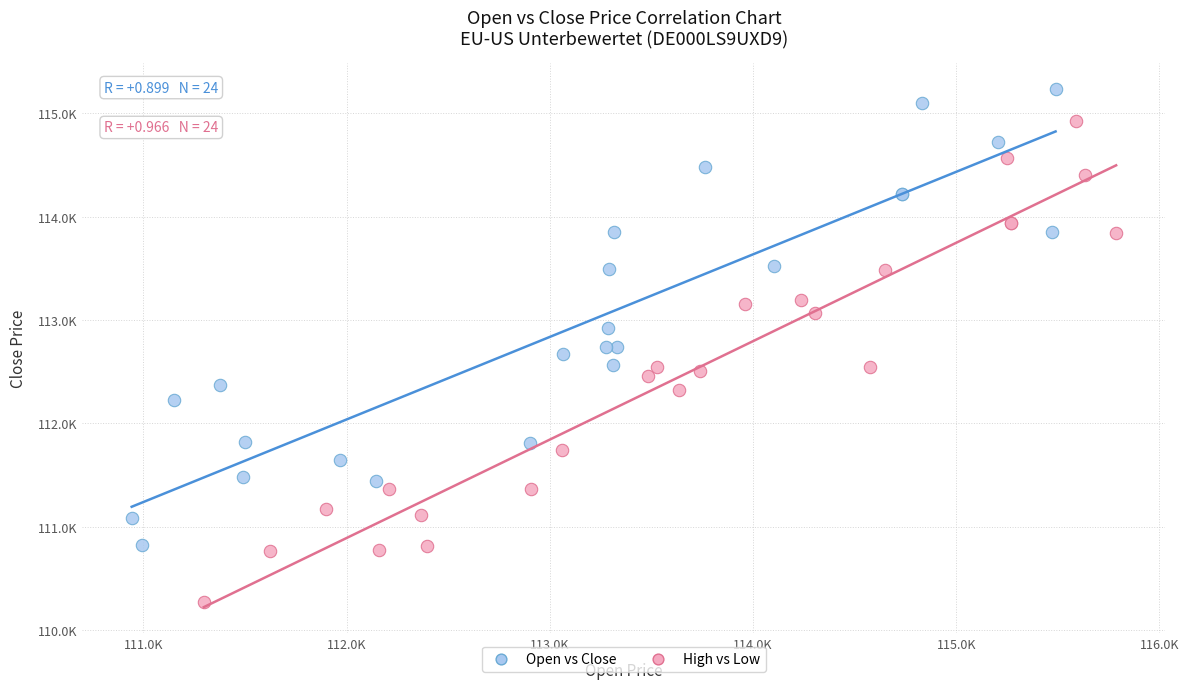

Which series contains the highest Y value?

Open vs Close